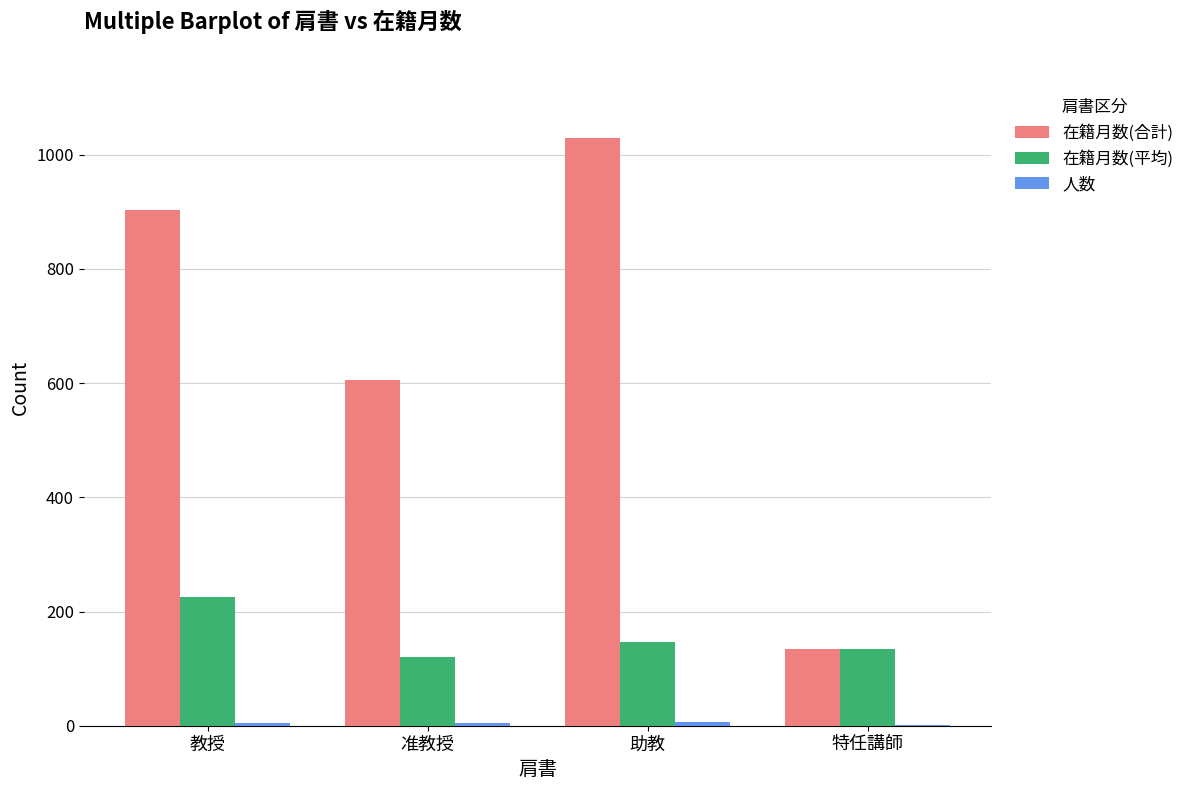

What is the greatest value displayed?

1029